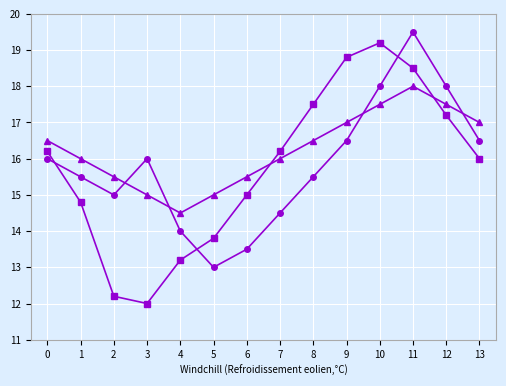

What is the total value across all series at 5?

41.8